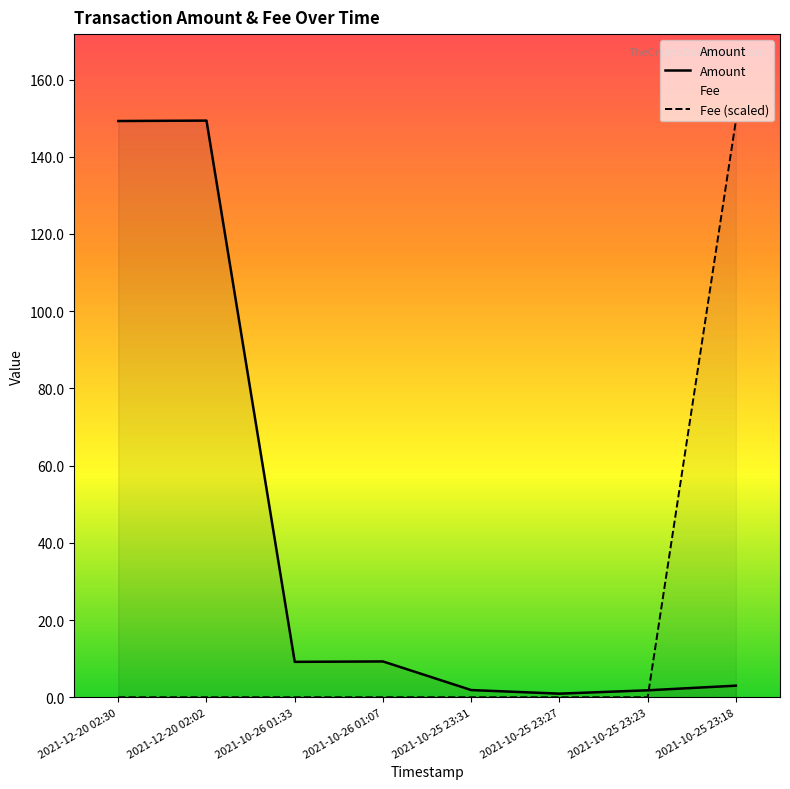

How many lines are shown in the chart?

2